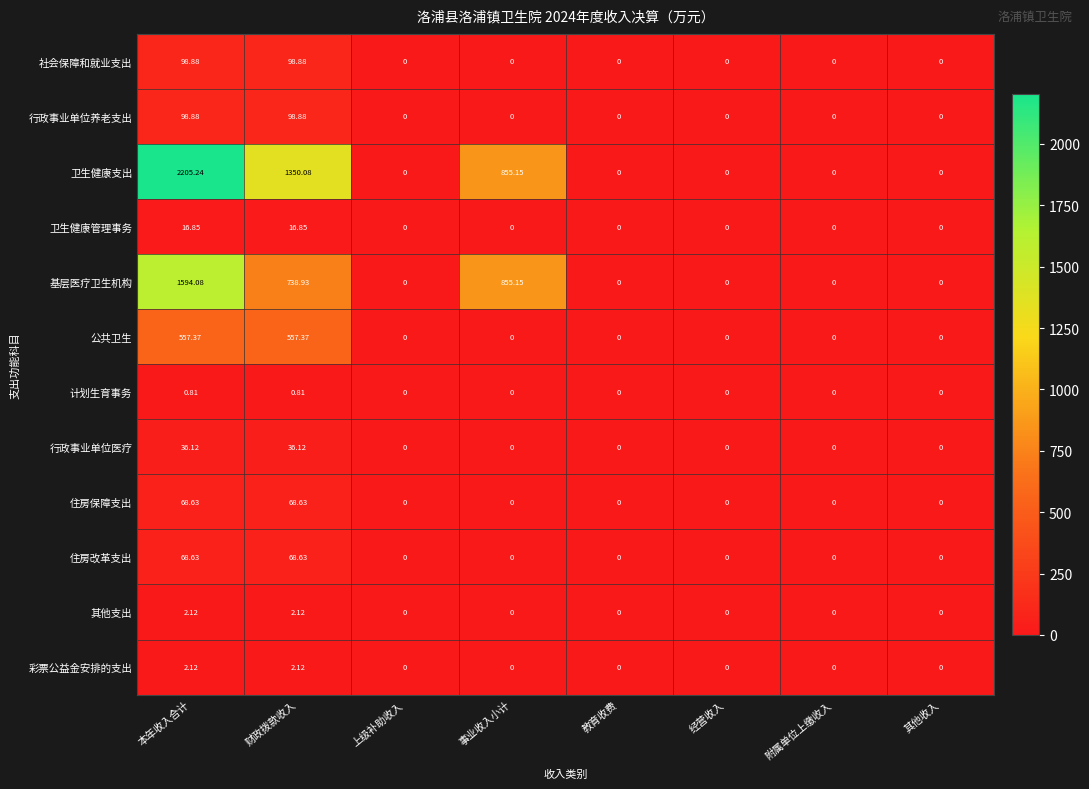

Which label corresponds to the largest value in the chart?

本年收入合计